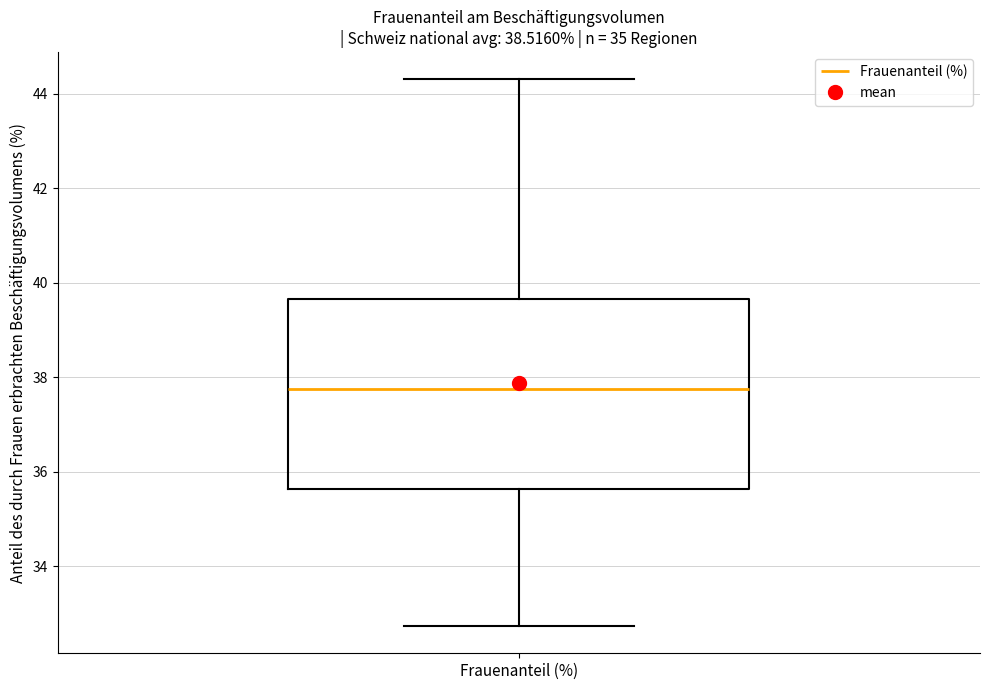

Read this box plot against the y-axis: the position of the median line, the range covered by the box, and the ends of both whiskers. The values are not printed on the chart, so give them approximately, as read against the axis.

median 37.8, box 35.6 to 39.6, whiskers 32.8 to 44.4